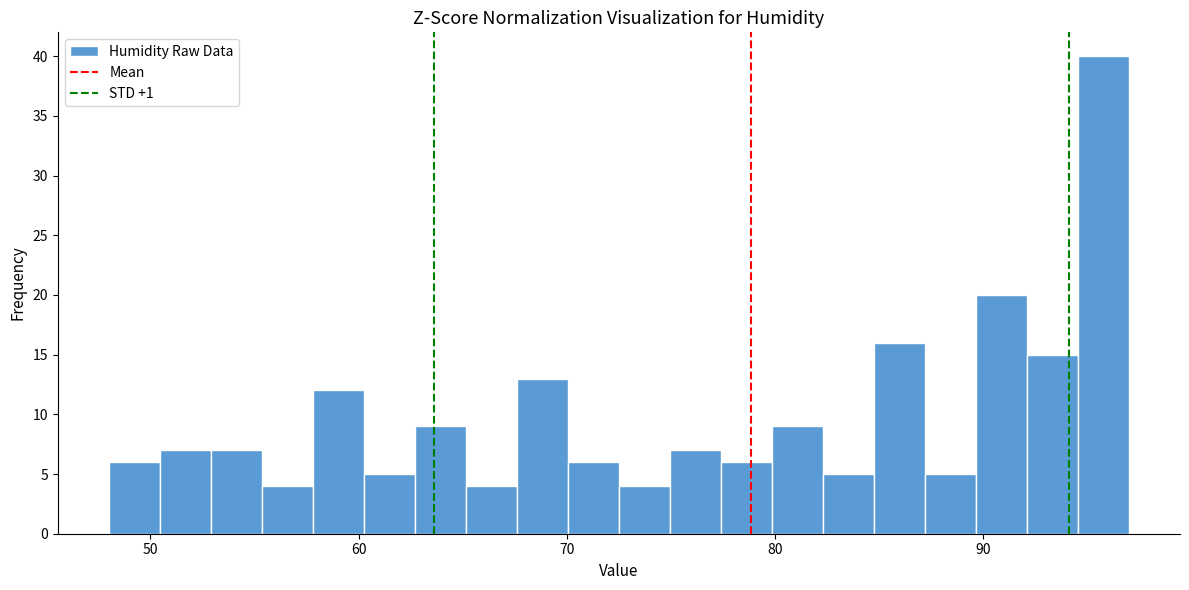

Read against the x-axis, roughly where is the centre of the tallest bar?

96